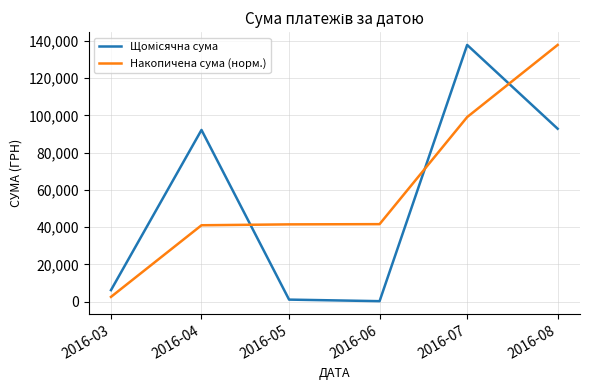

Which series changed the most between 2016-06 and 2016-08?

Накопичена сума (норм.)